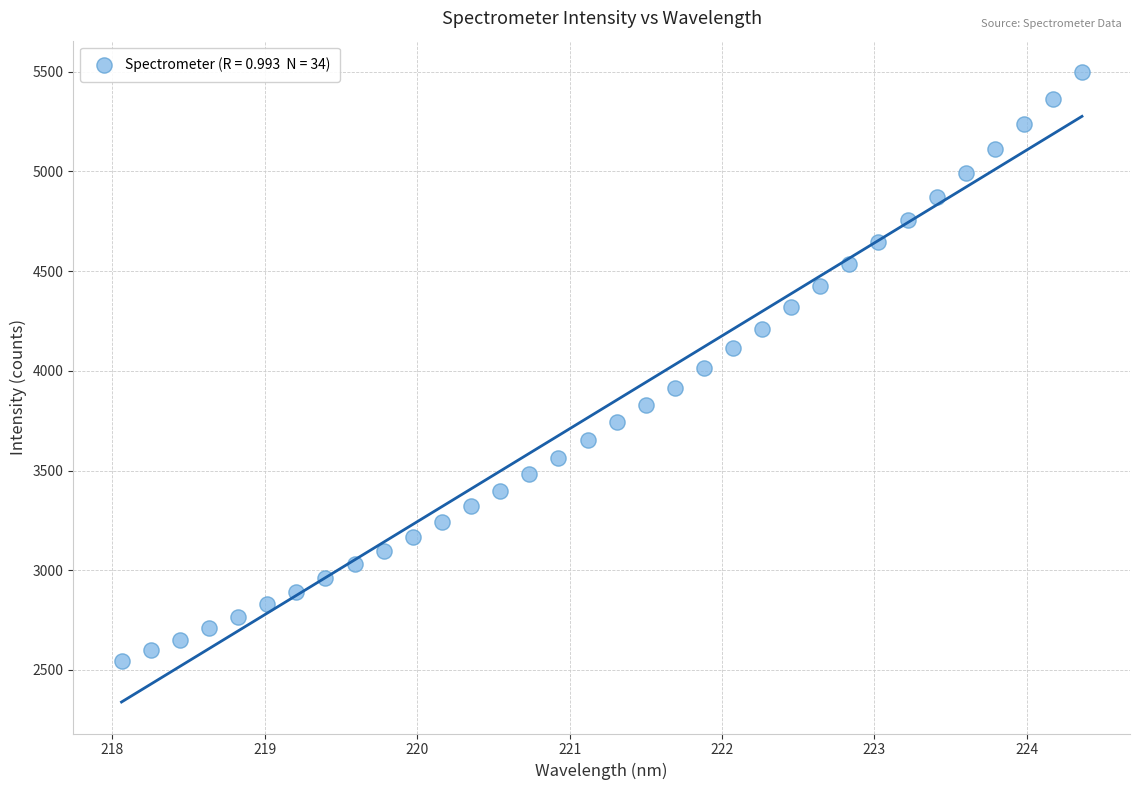

What is the range of X values (max minus min)?

6.3